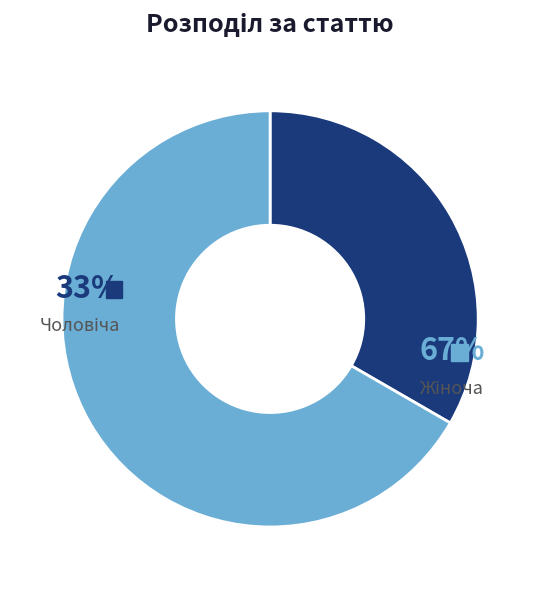

True or false: Жіноча accounts for 61% of the total.

False